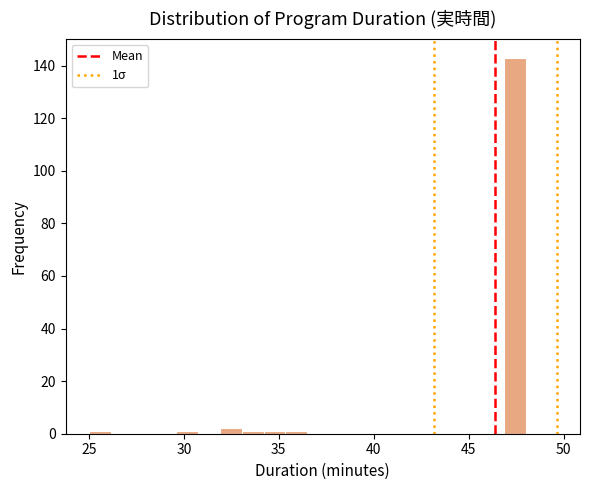

Read against the x-axis, roughly where is the centre of the tallest bar?

47.5